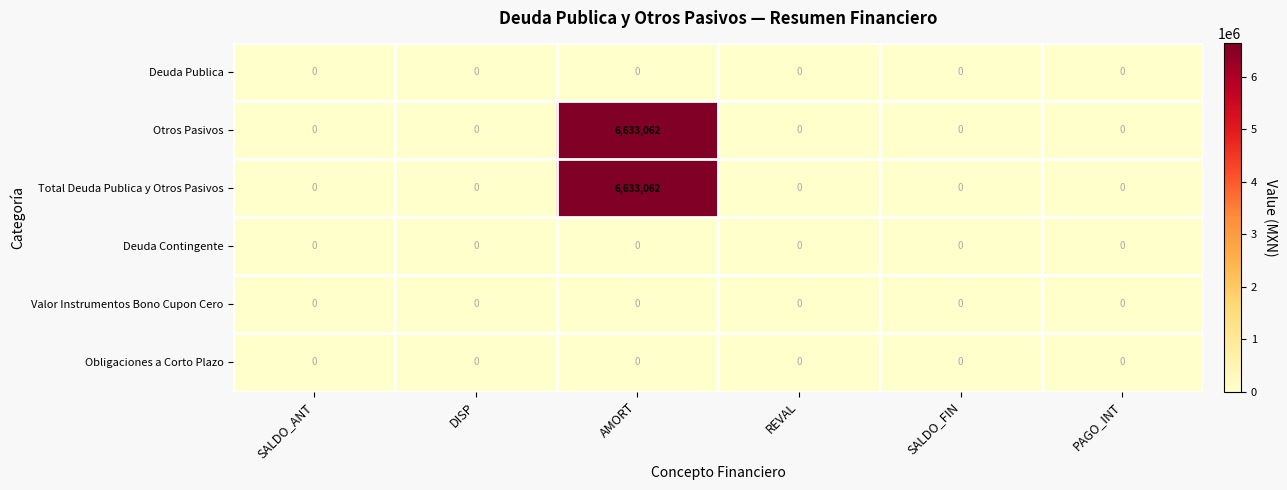

The value of Otros Pasivos at SALDO_FIN is 2325050. True or false?

False